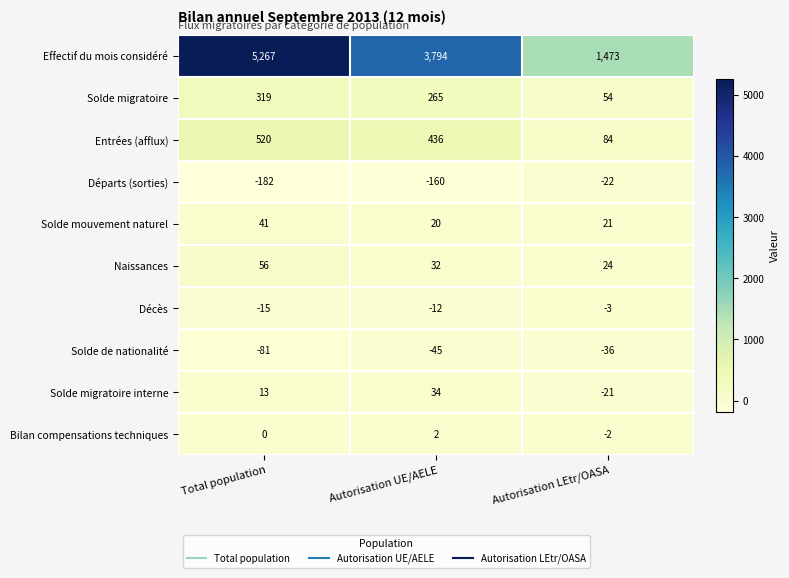

Where does the Solde migratoire series first go above 265?

Total population